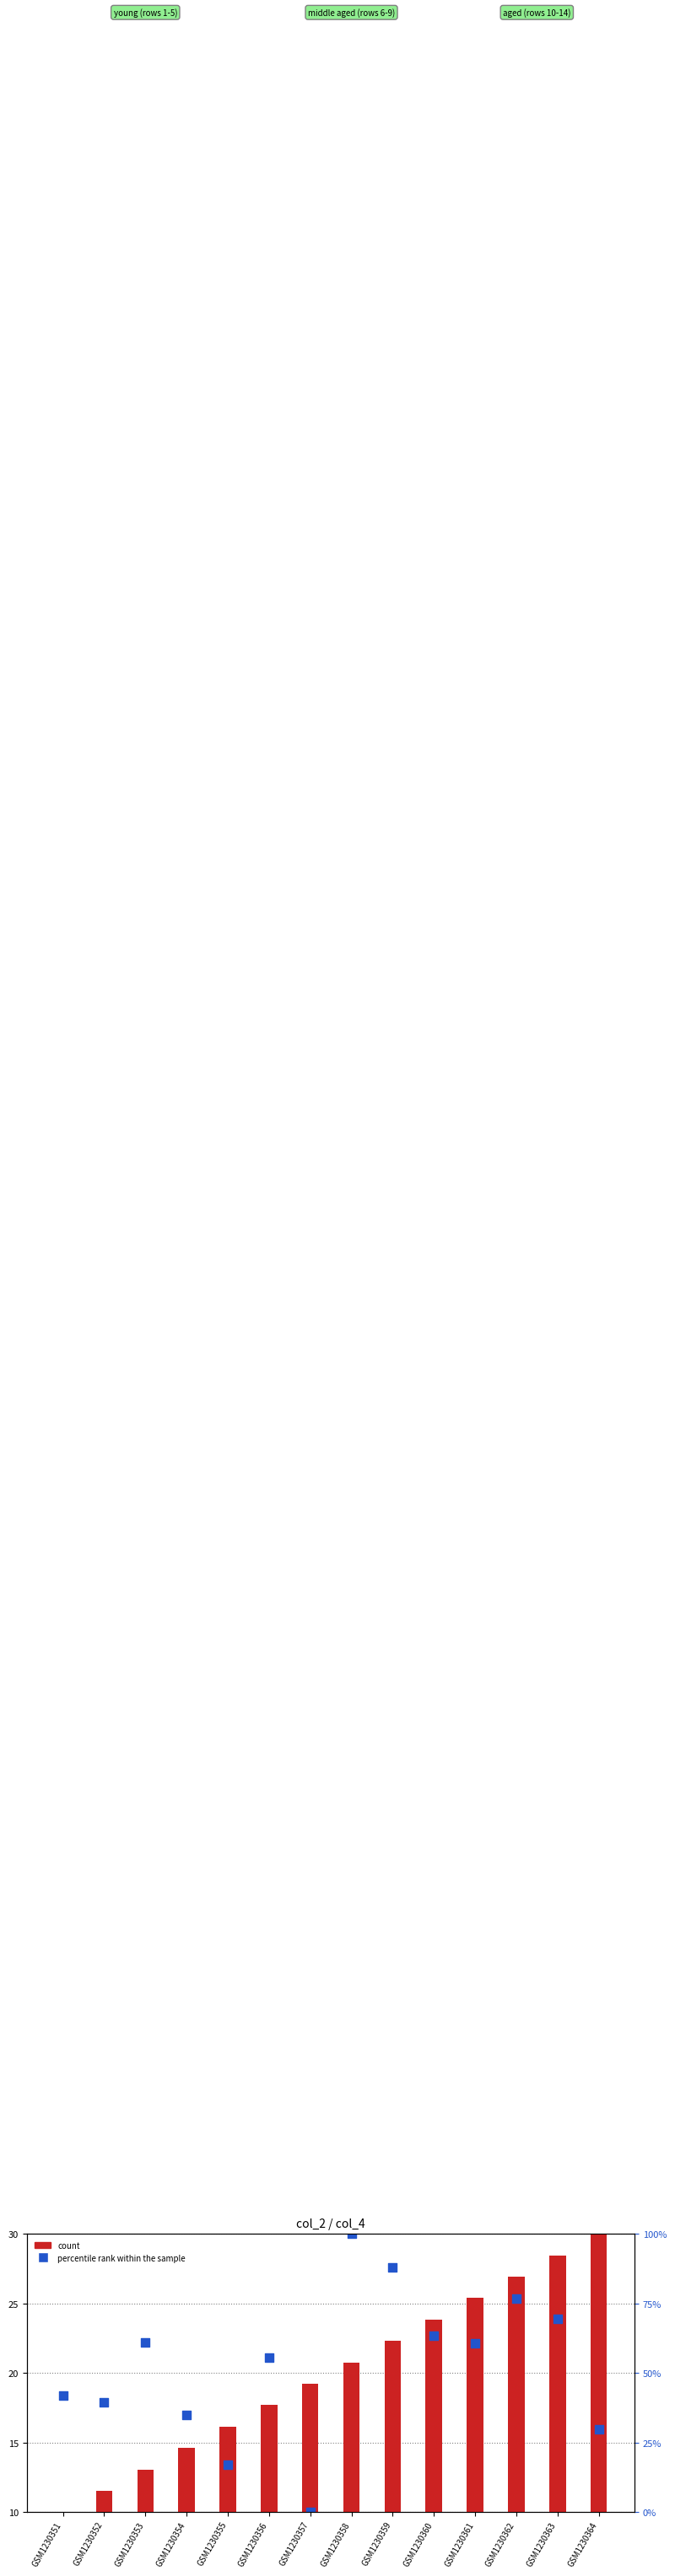

At how many categories does at least one series exceed 28?

3